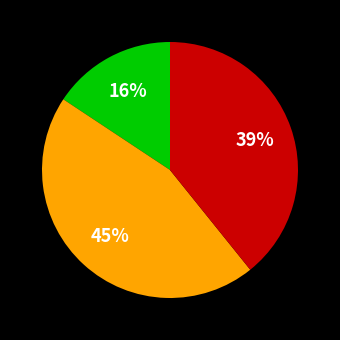

To the nearest percent, what is the average slice percentage?

33%